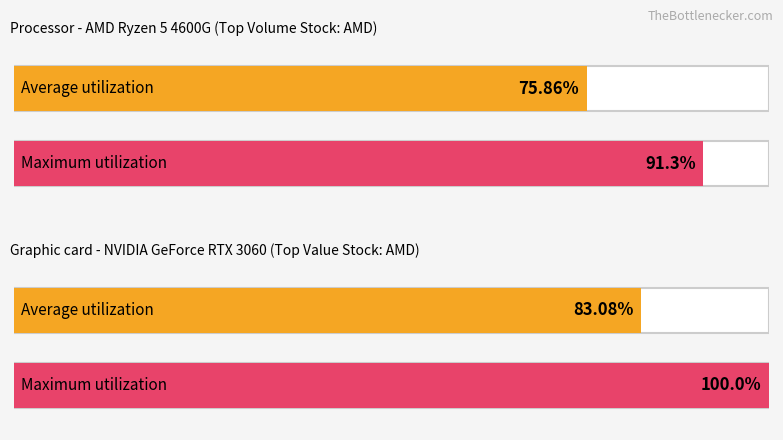

How many data points in Volume are less than 1000?

4